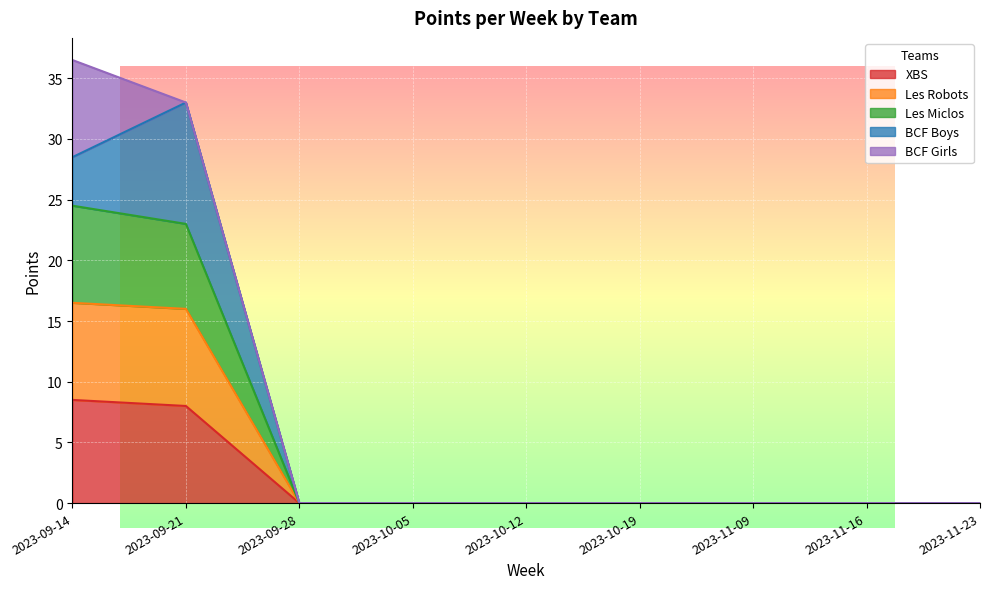

What is the difference between the highest and lowest values at 2023-09-21?

25.0